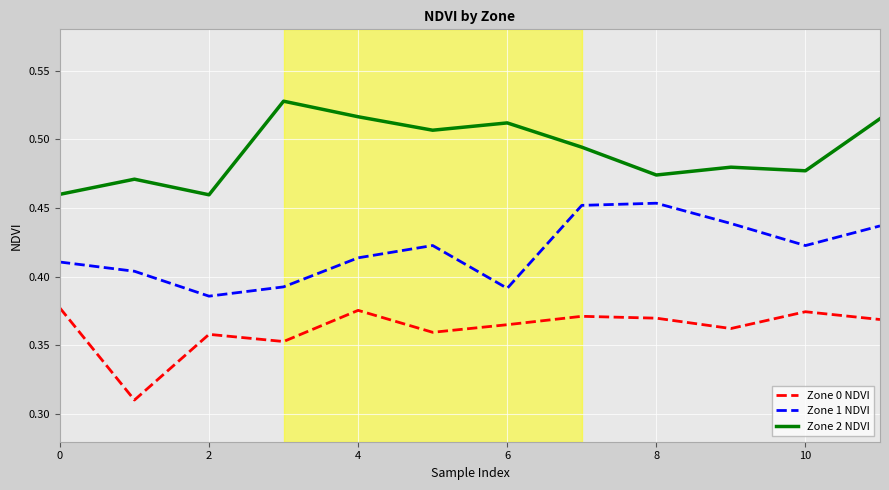

Rank the series by their maximum value, from highest to lowest.

Zone 2 NDVI, Zone 1 NDVI, Zone 0 NDVI